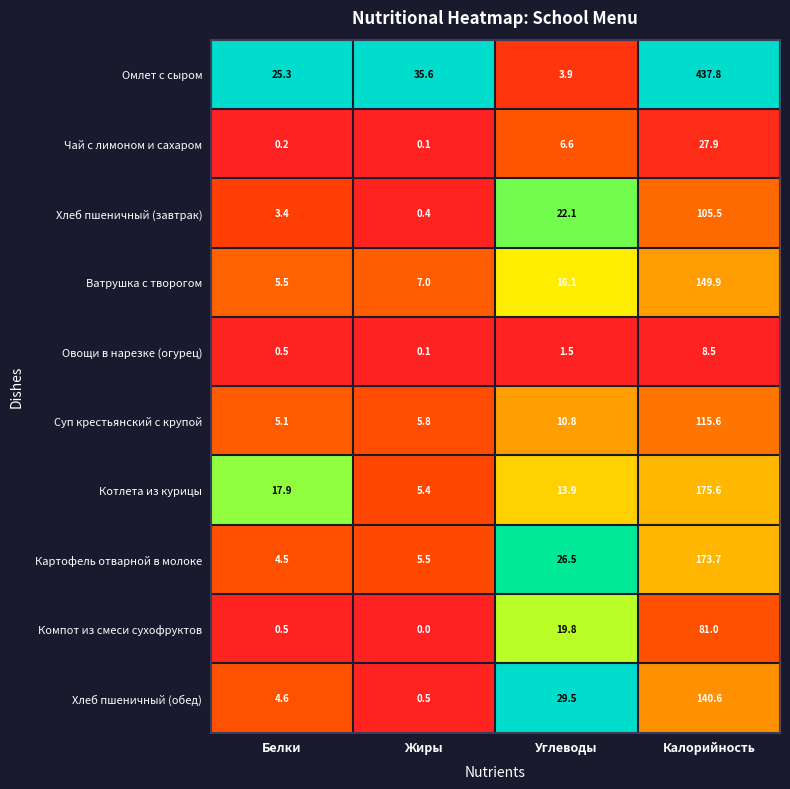

Is it true that Суп крестьянский с крупой equals 5.8 at Жиры?

True